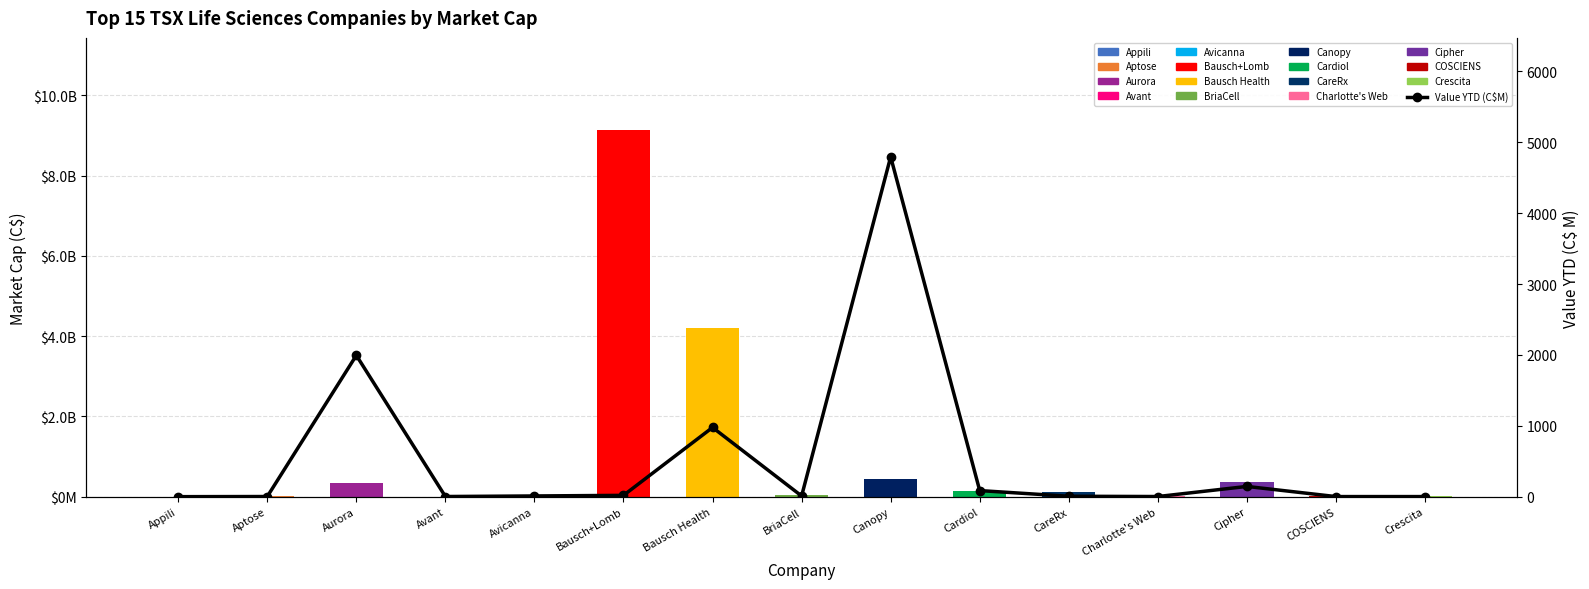

Reading left to right, transcribe all the data shown in this chart.

1.2	3.2	1994.2	3.2	11.3	19.7	977.2	10.7	4793.6	87.0	7.0	3.0	145.6	2.4	2.4